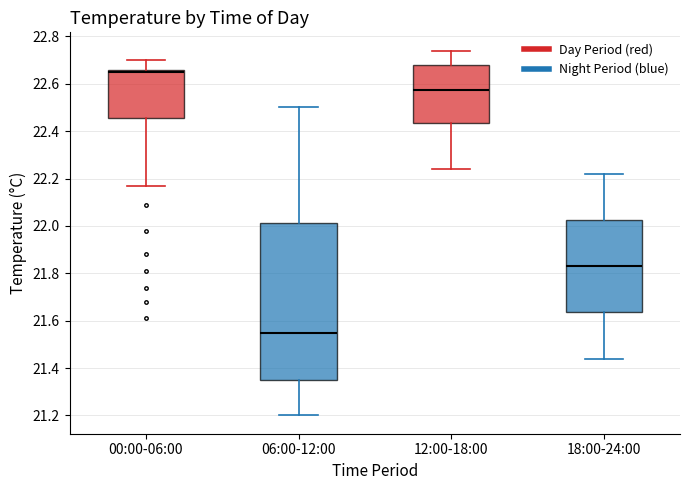

Which box's median line is the highest?

00:00-06:00